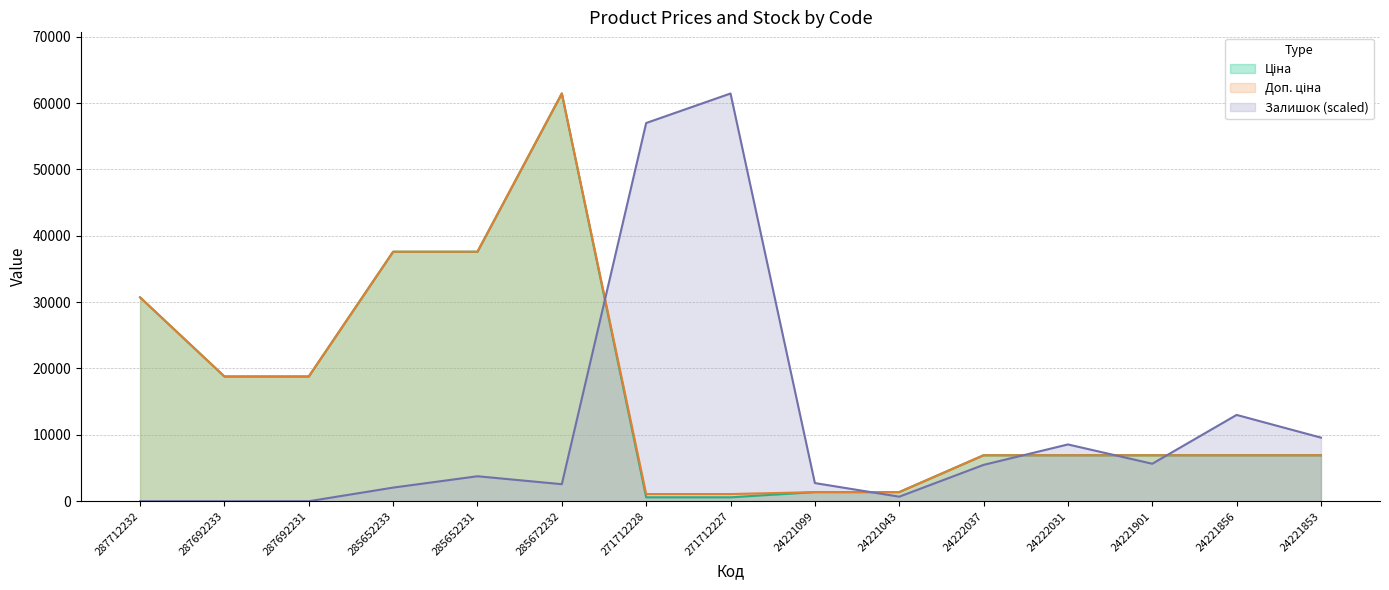

Which category has the lowest value in the Ціна series?

271712228